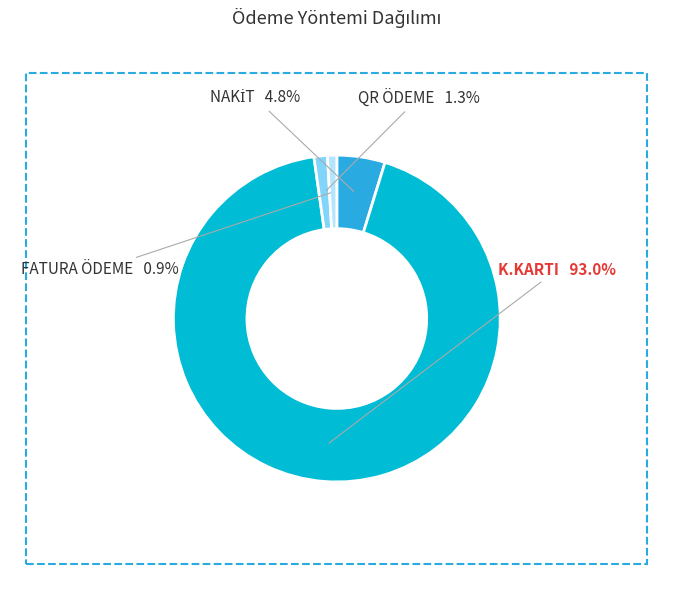

Is there a majority slice in this chart?

Yes